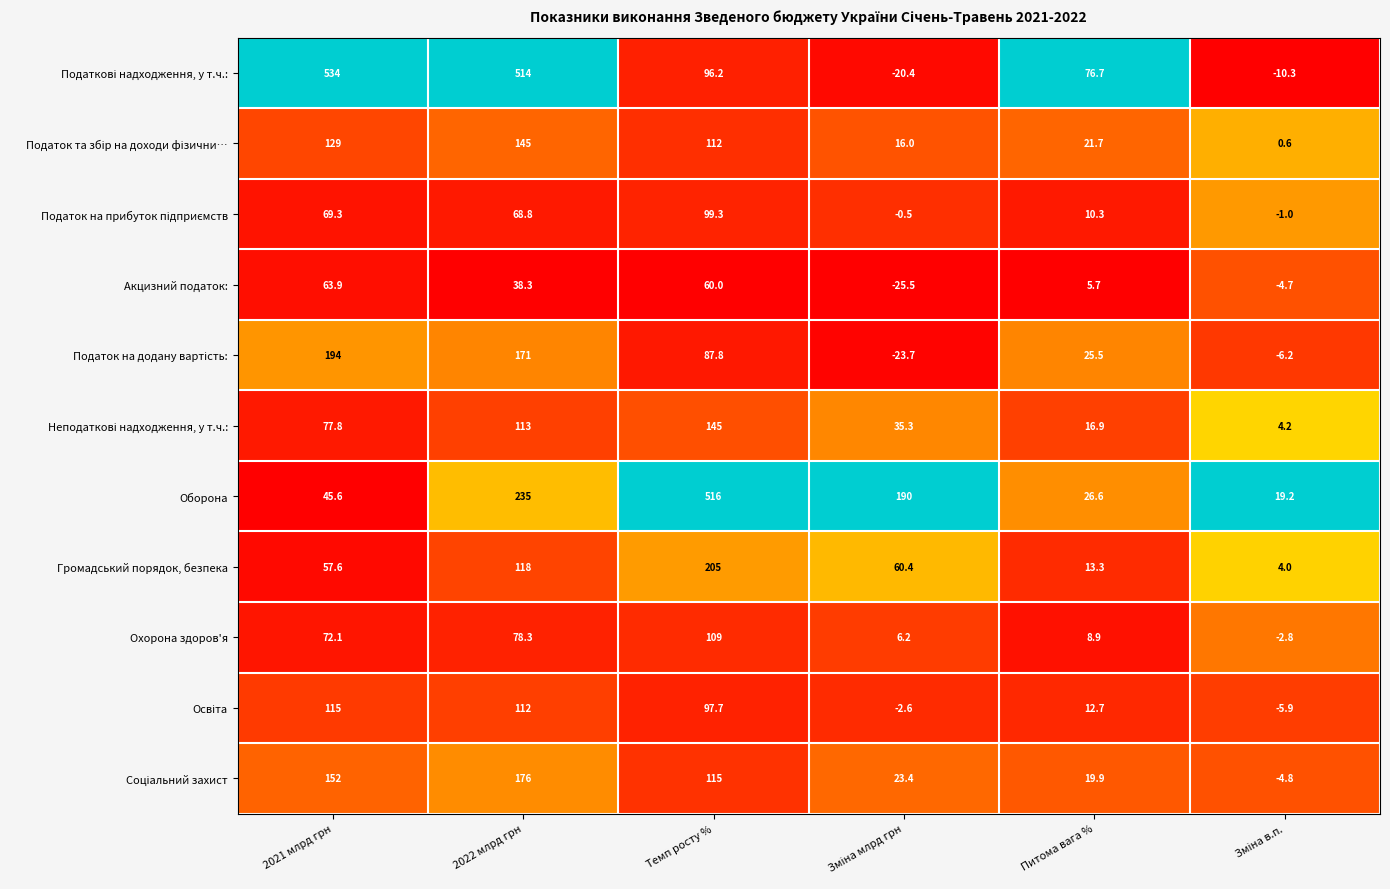

Between Темп росту % and Питома вага %, which series saw the biggest shift?

Оборона